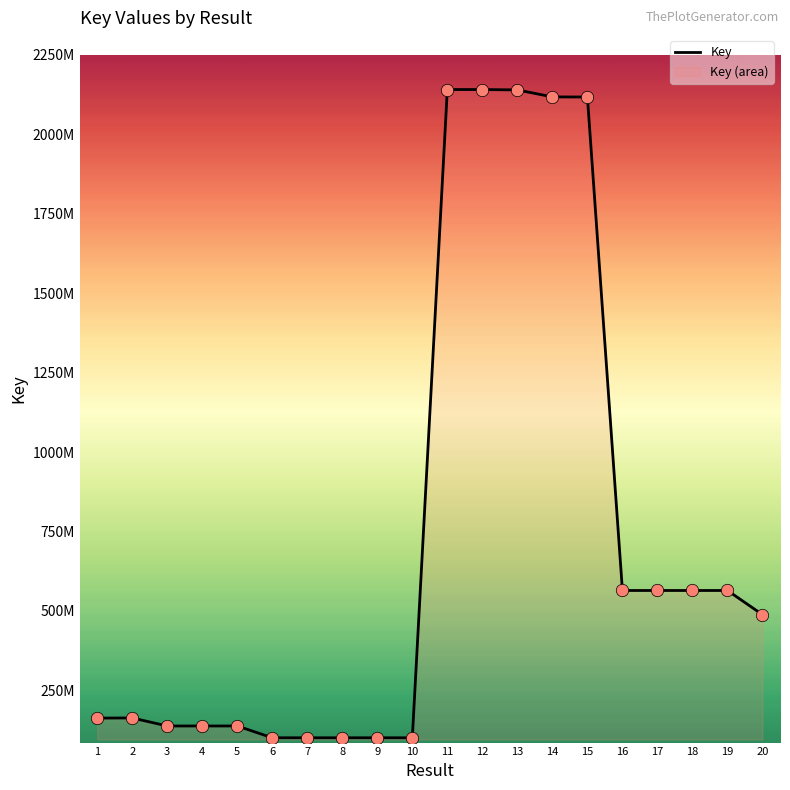

What is the change in value from 1 to 7?

-61896462